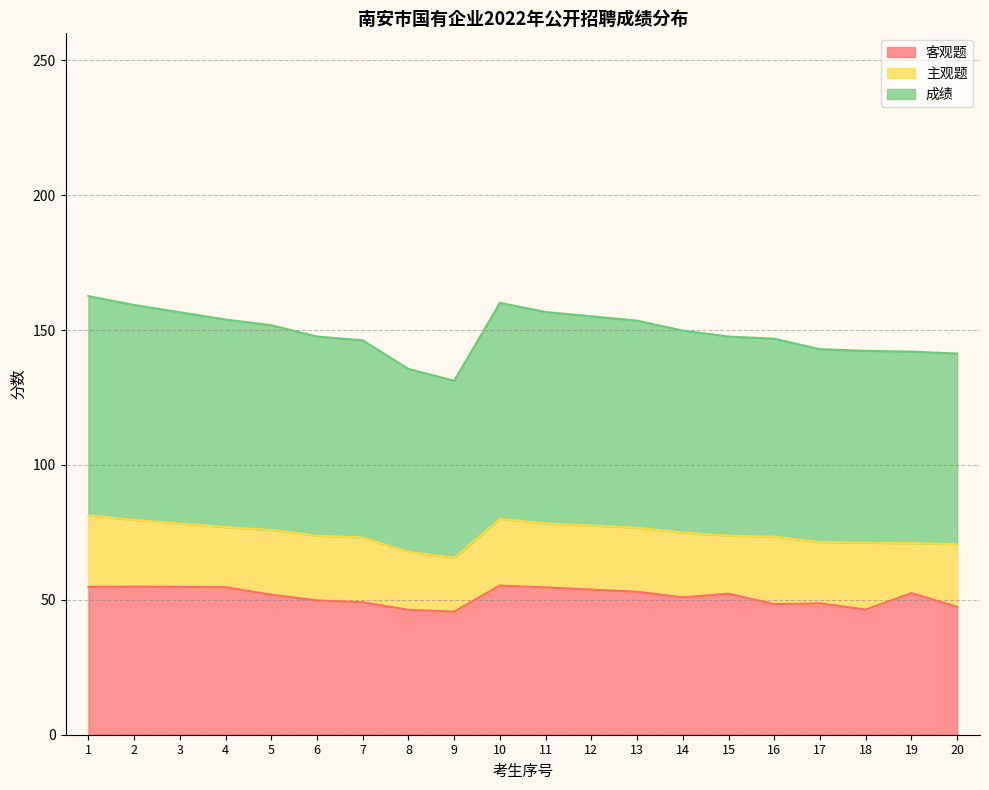

The value of 客观题 at 16 is 16.4. True or false?

False